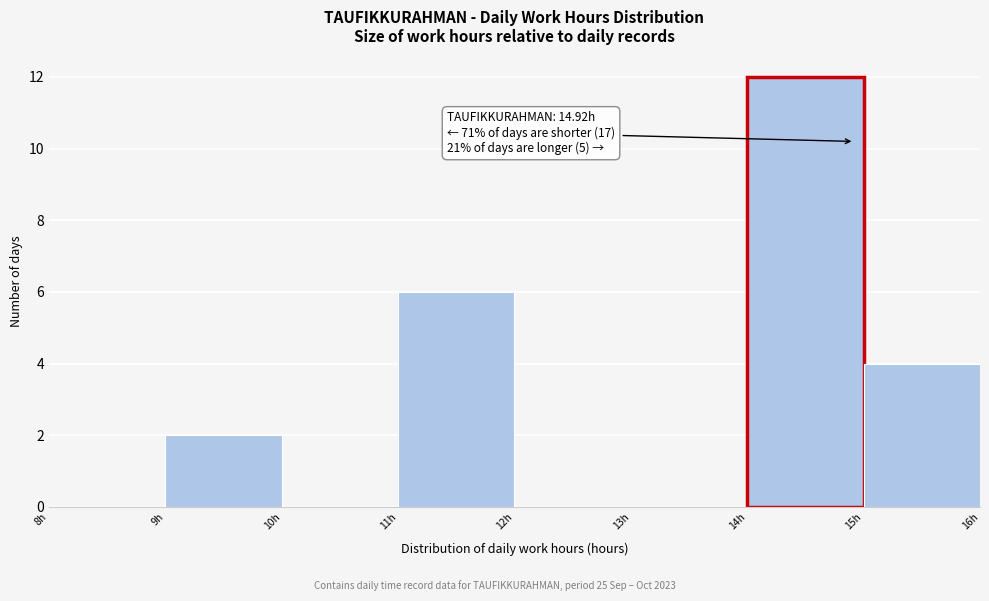

Over which range of the x-axis is the bar tallest?

14 to 15